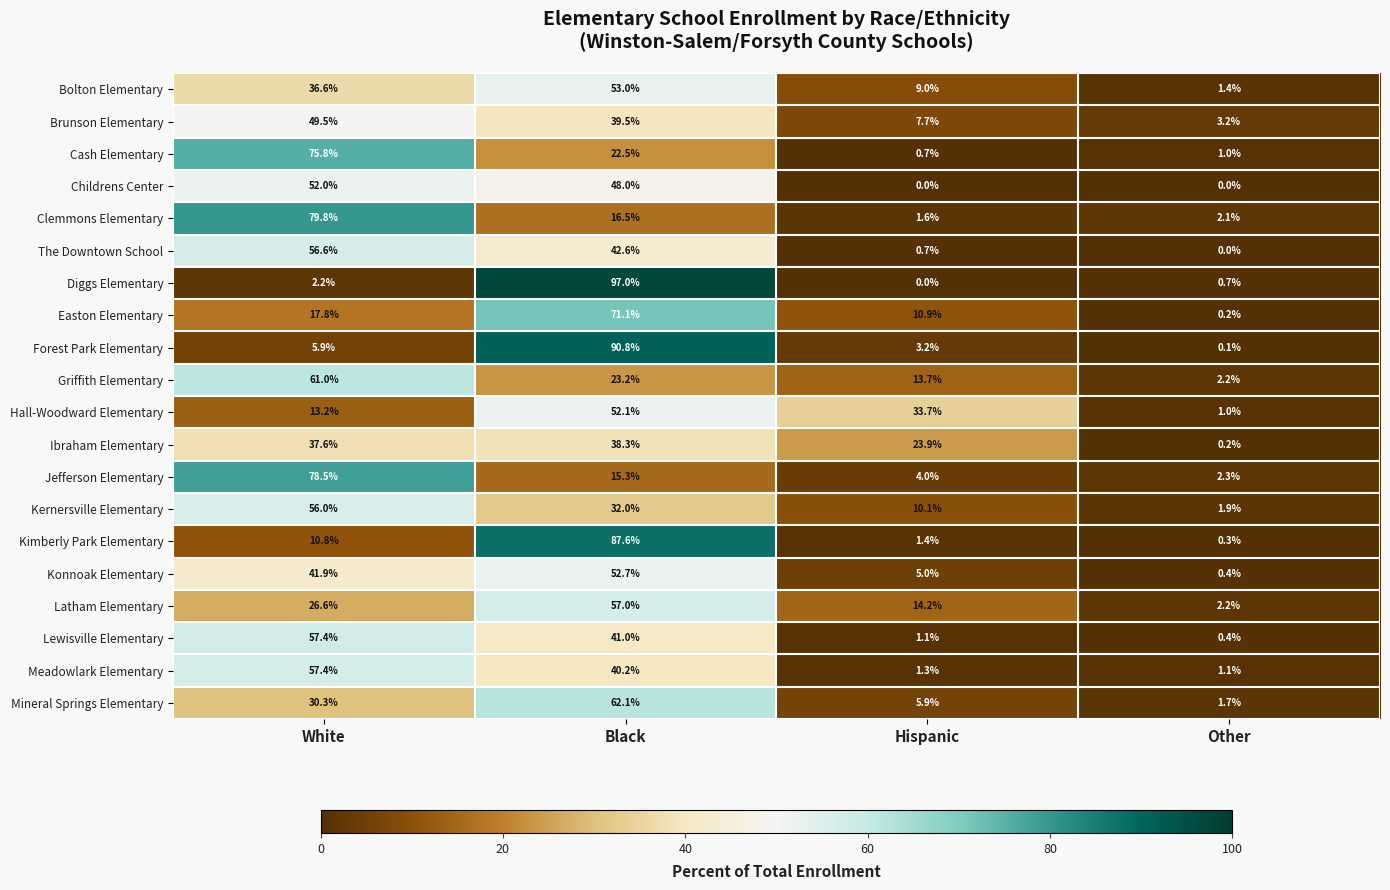

Where is Latham Elementary nearest to the value 29?

White